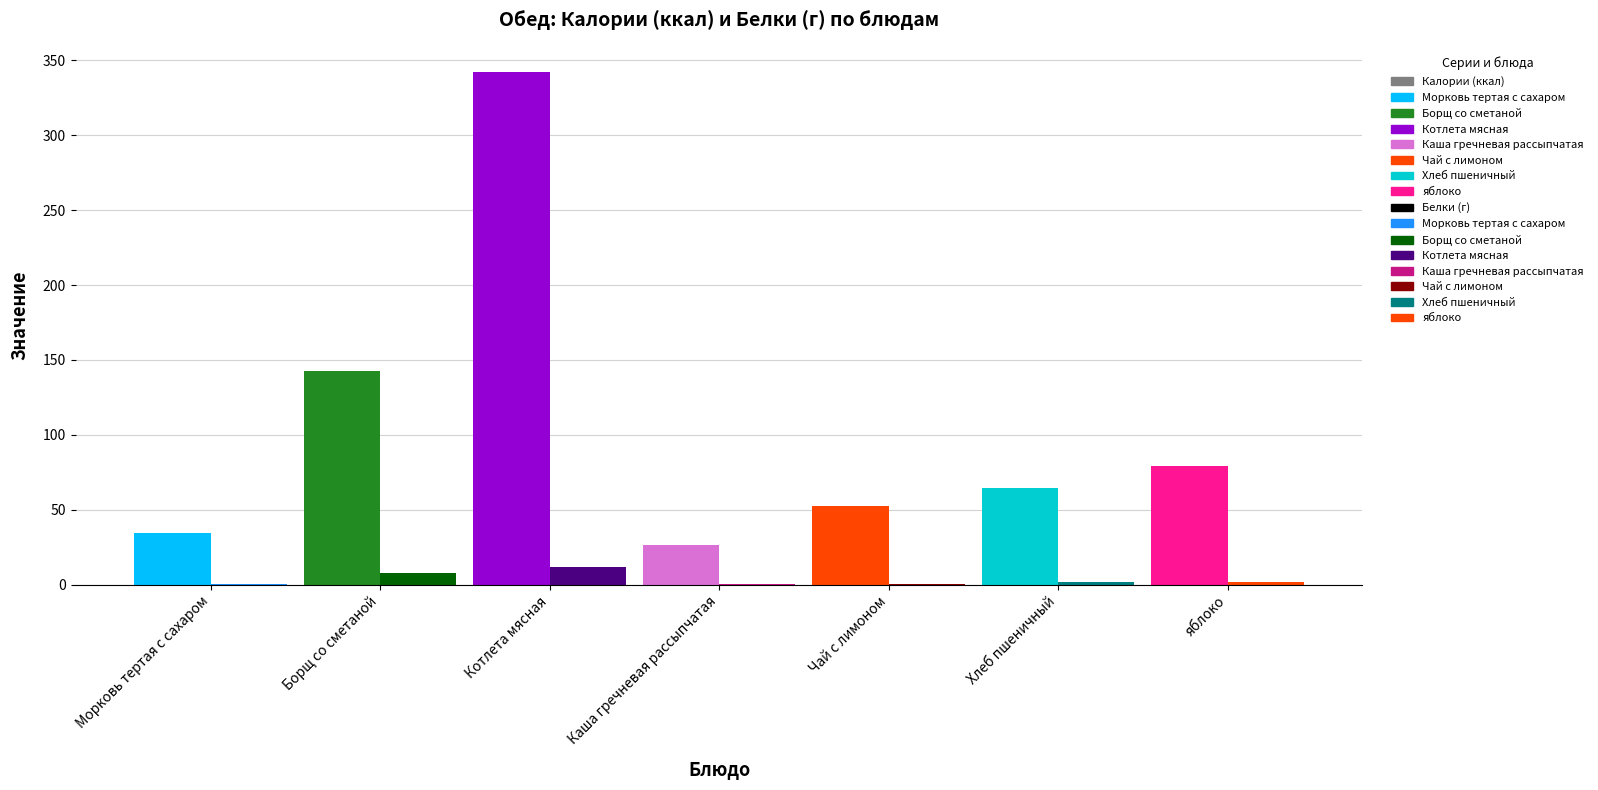

Are the bars horizontal?

No